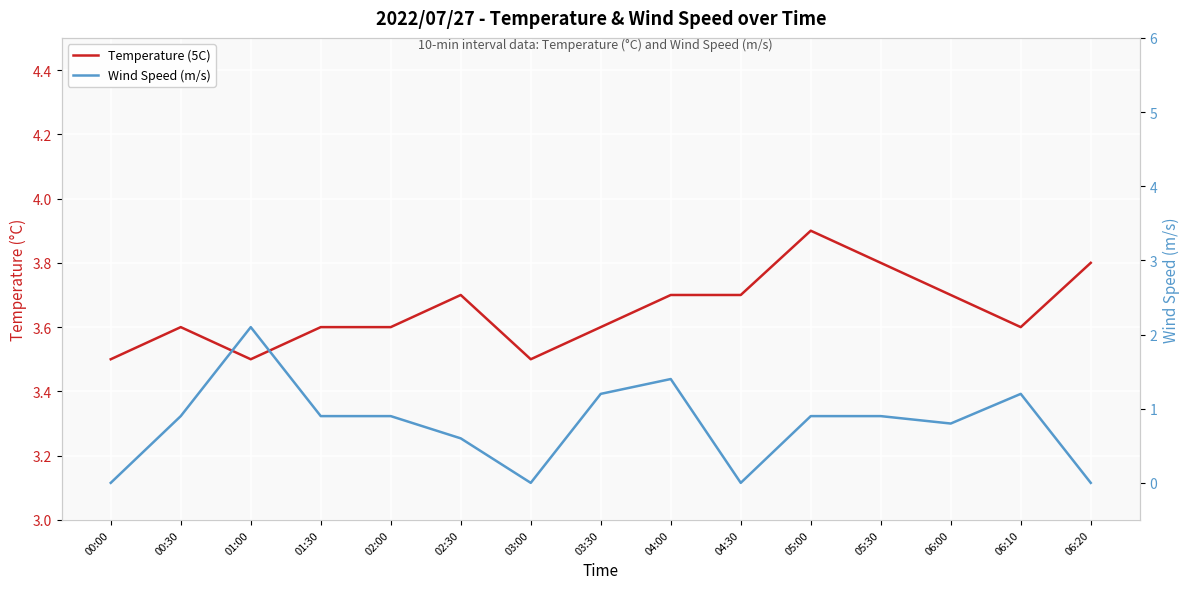

True or false: Temperature (5C) and Wind Speed (m/s) cross at least once.

False